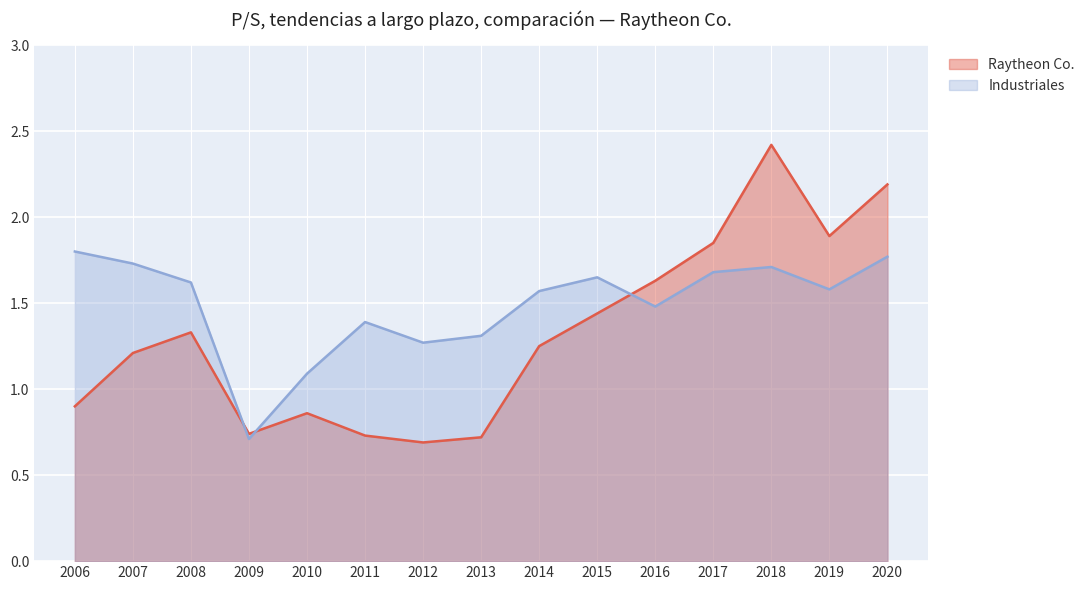

Is it true that Industriales equals 0.3 at 2016?

False